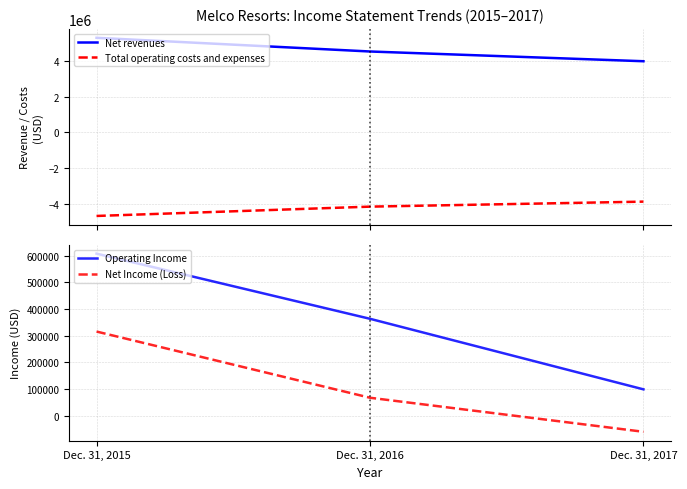

How many Net Income (Loss) values are between -60808 and 315293?

3